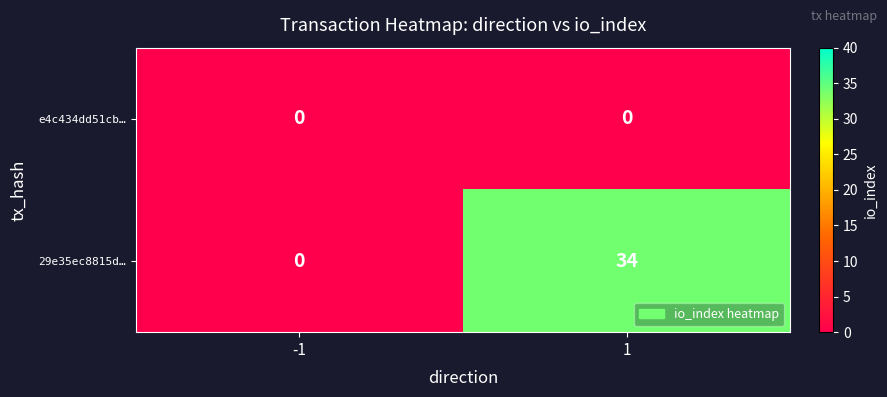

What is the sum of all 29e35ec8815d… values?

34